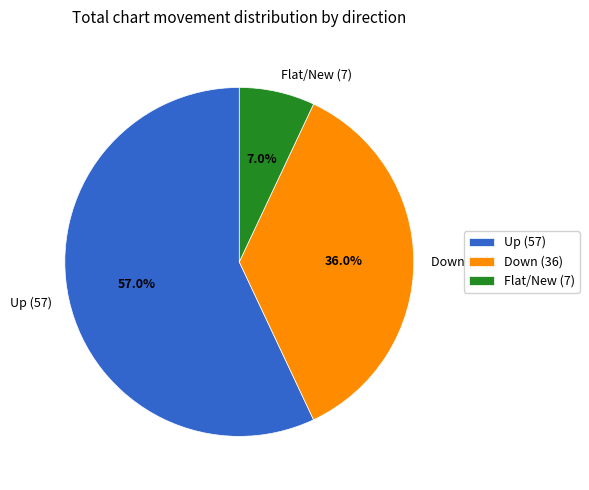

Count the number of slices in the pie.

3